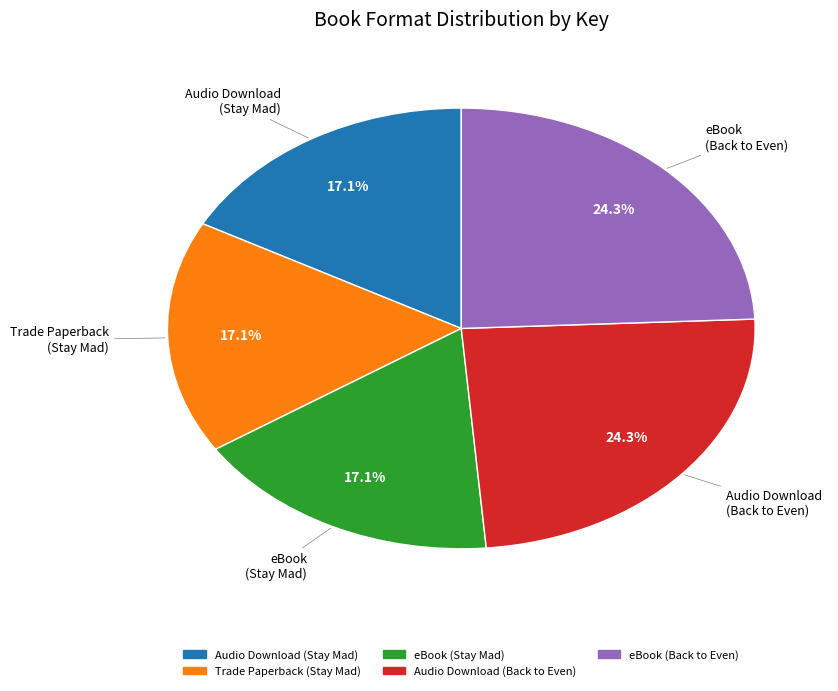

Does any single category account for the majority?

No